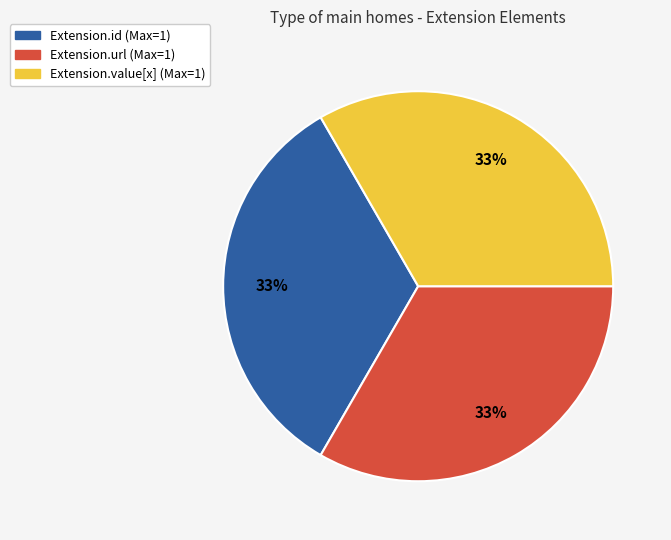

How many slices are in this pie chart?

3